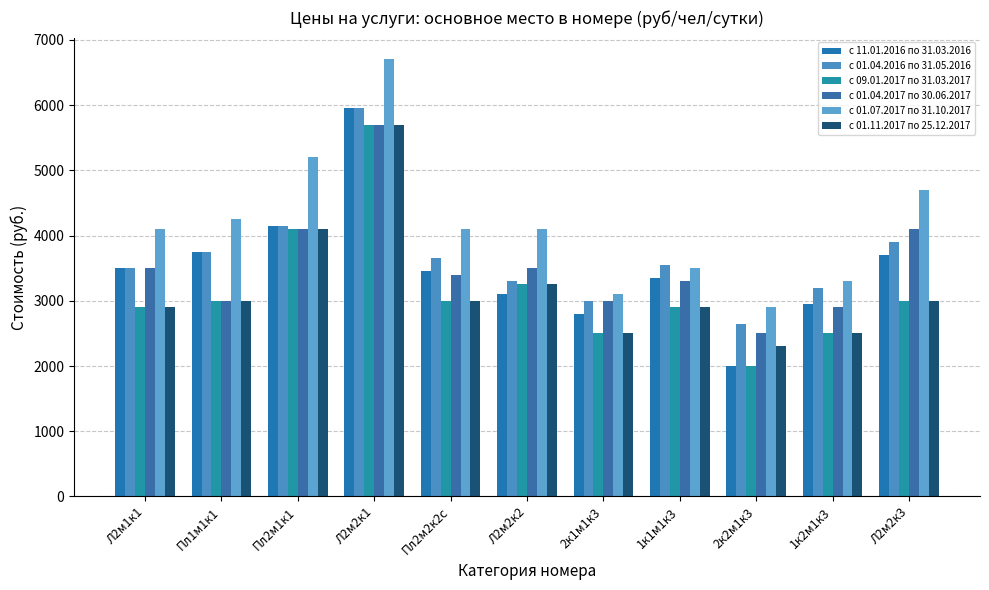

What is the difference between the highest and lowest values at 2к2м1к3?

900